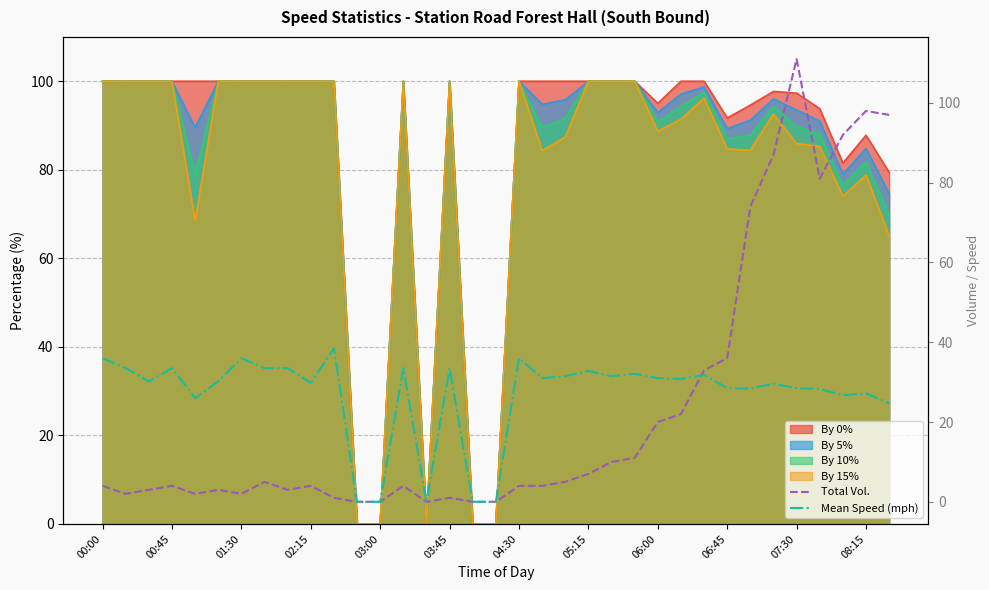

The value of By 0% at 03:45 is 53.4. True or false?

False